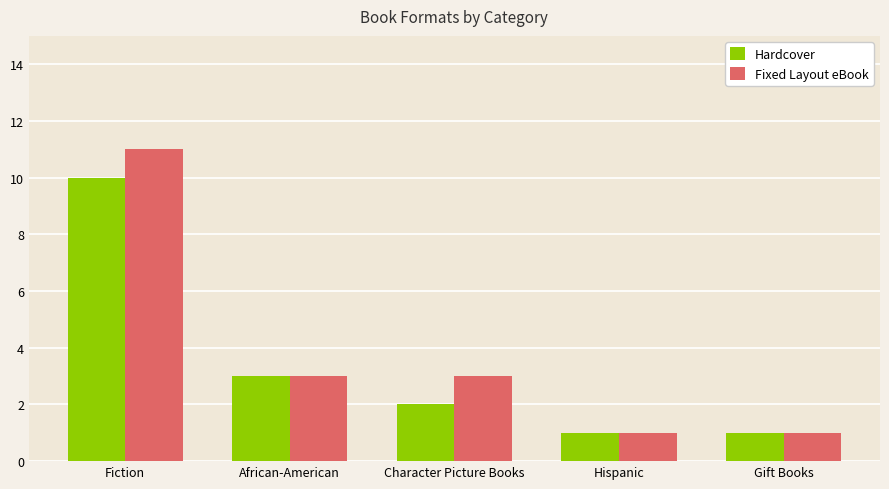

What is the smallest value displayed?

1